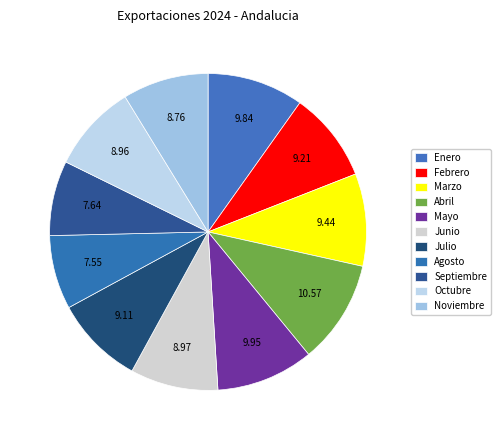

The Mayo slice represents 1% of the pie. True or false?

False